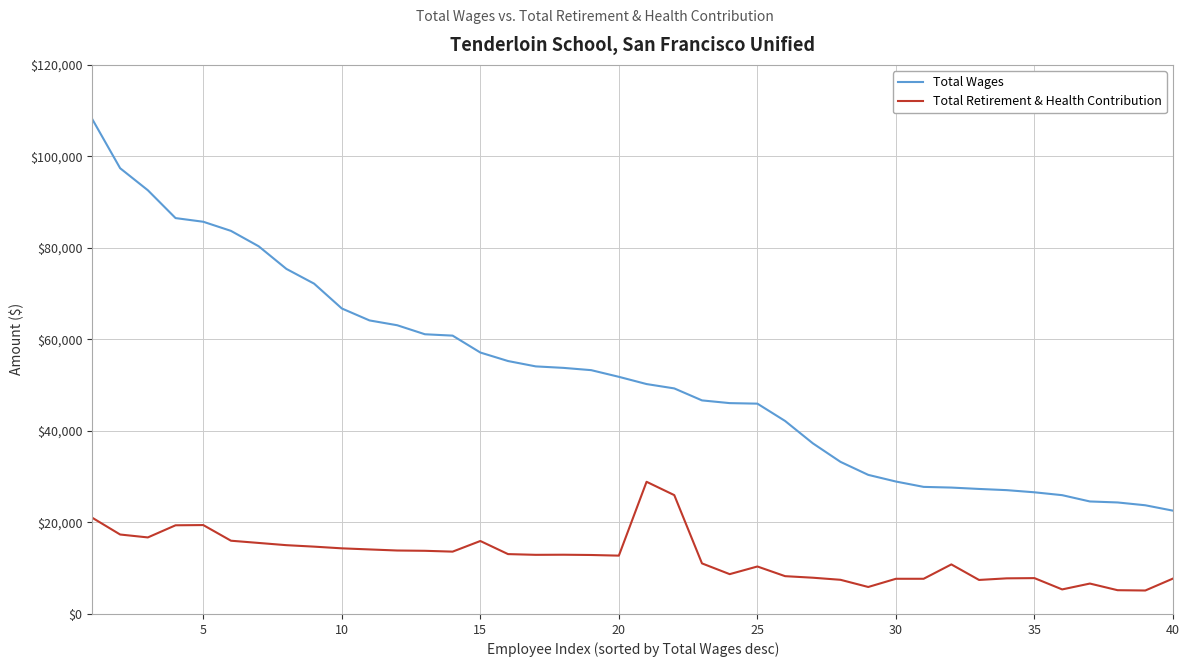

Which series has the widest spread of values?

Total Wages